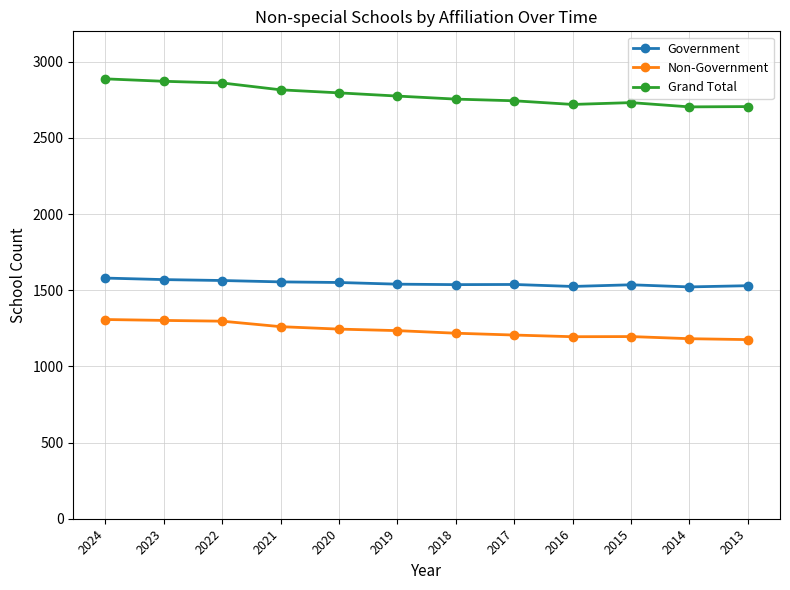

Which series has the widest spread of values?

Grand Total